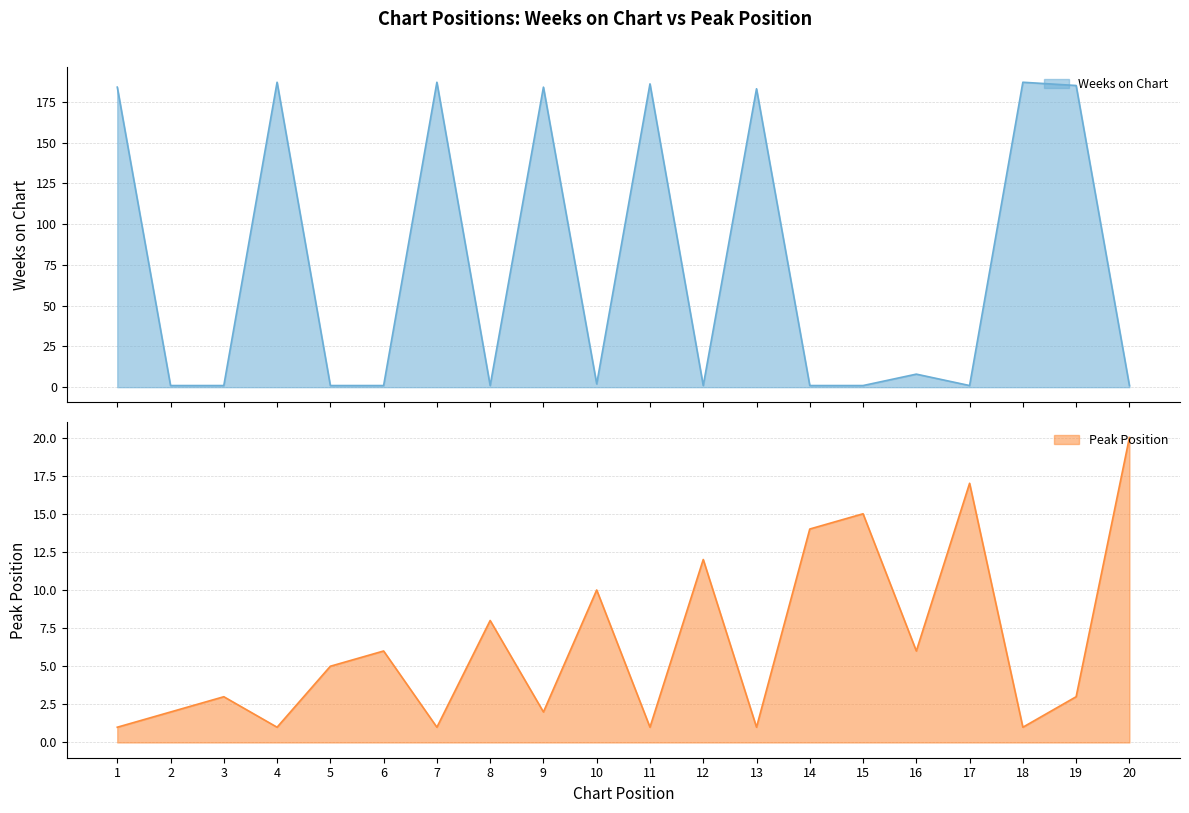

What is the value of the Peak Position point at the 1st from the left?

1